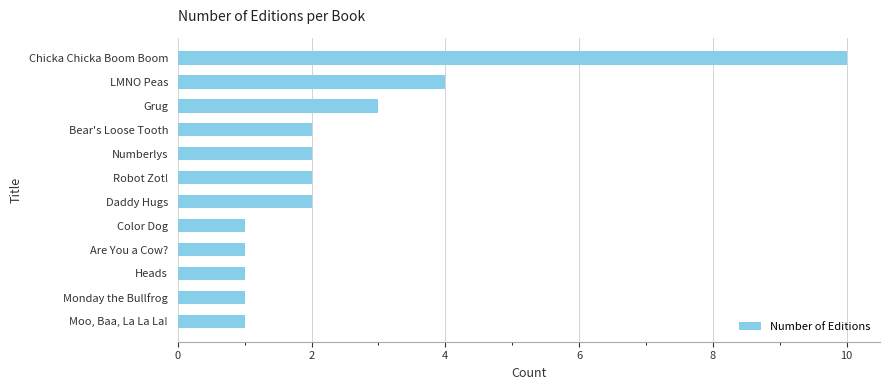

The chart shows a value of 1 at Heads. True or false?

True